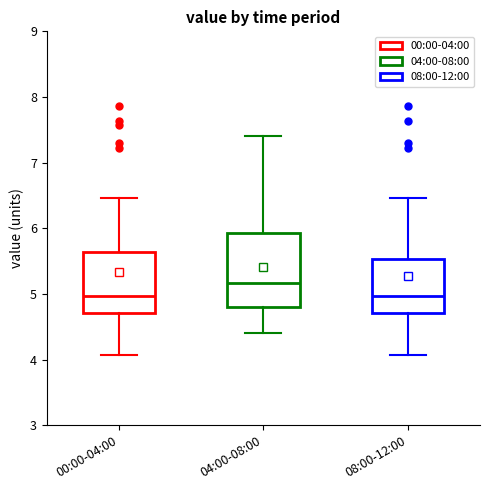

Which box is the tallest, from its lower edge to its upper edge?

04:00-08:00